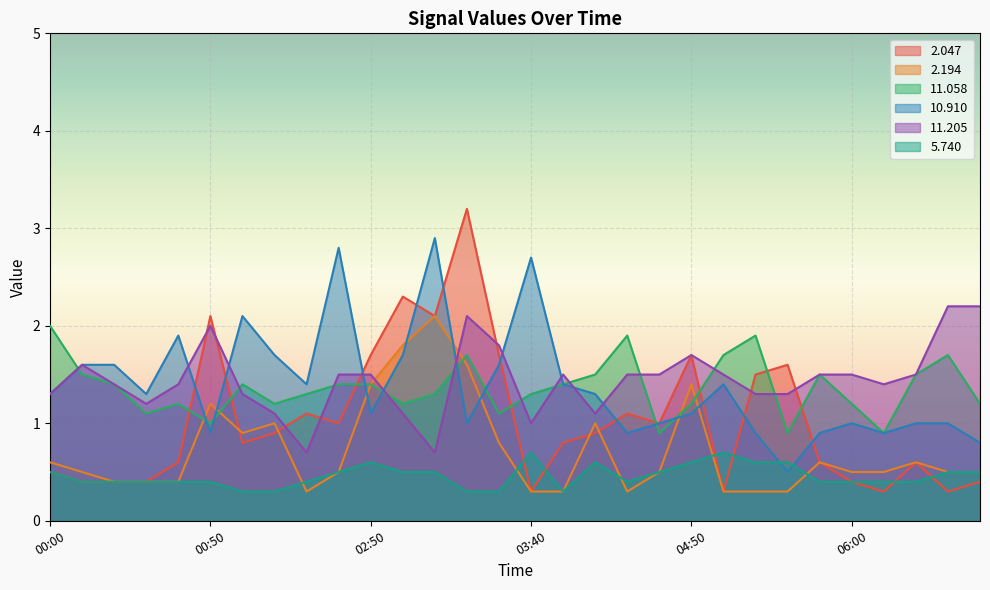

Read the  11.058 value at 00:30.

1.1